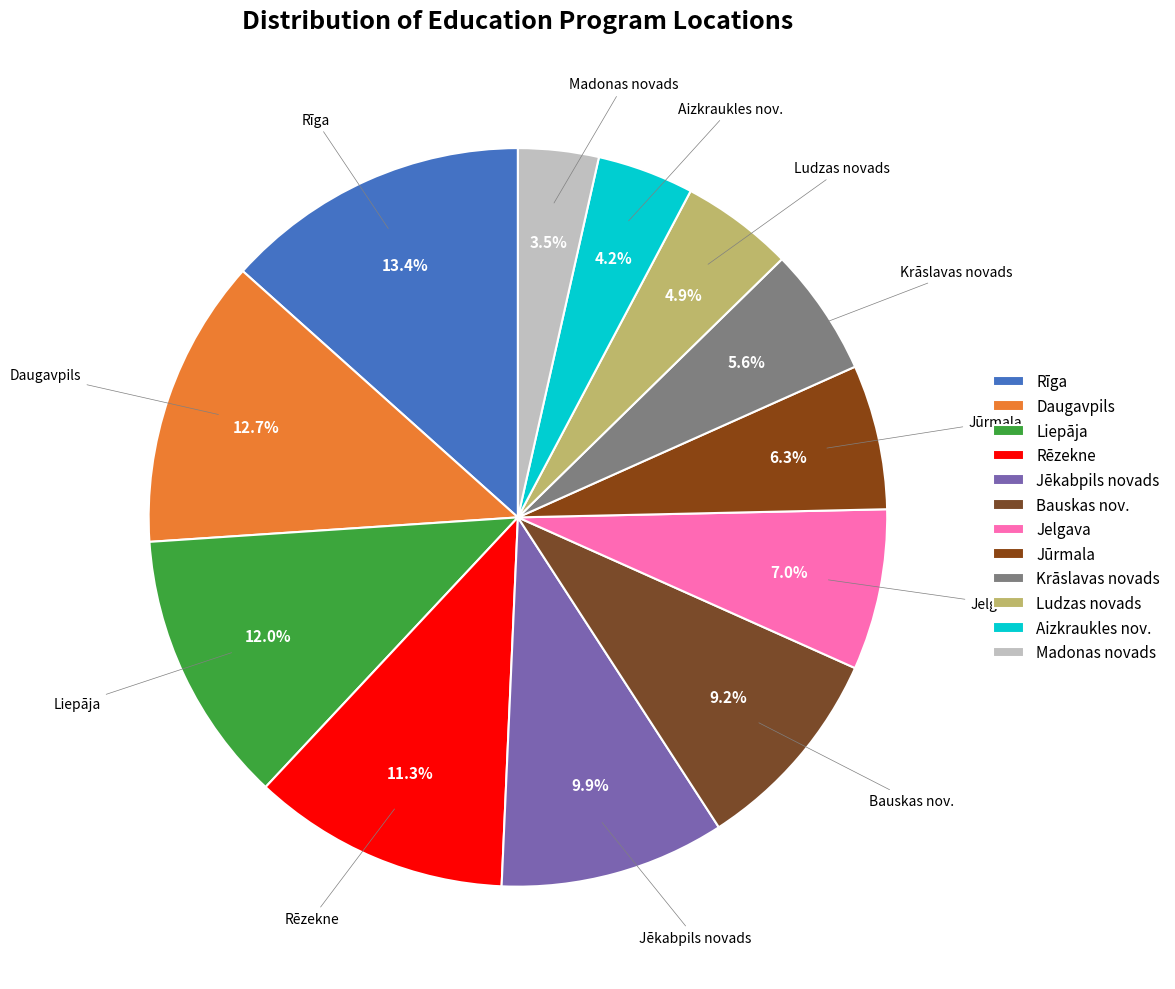

To the nearest percent, what is the difference between the Jūrmala and Bauskas nov. slice percentages?

3%